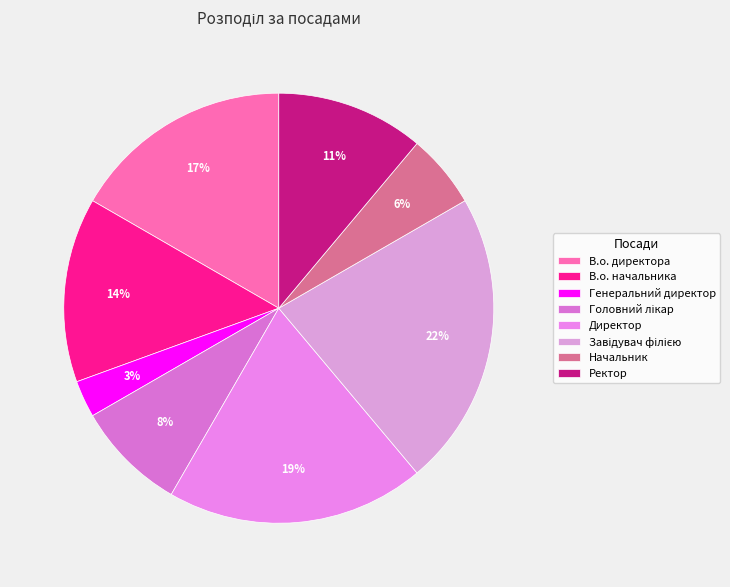

True or false: В.о. начальника accounts for 1% of the total.

False